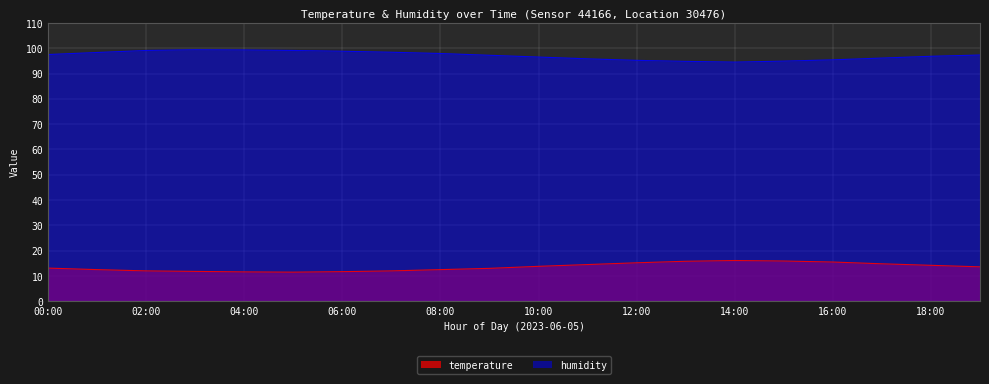

True or false: humidity and temperature cross at least once.

False